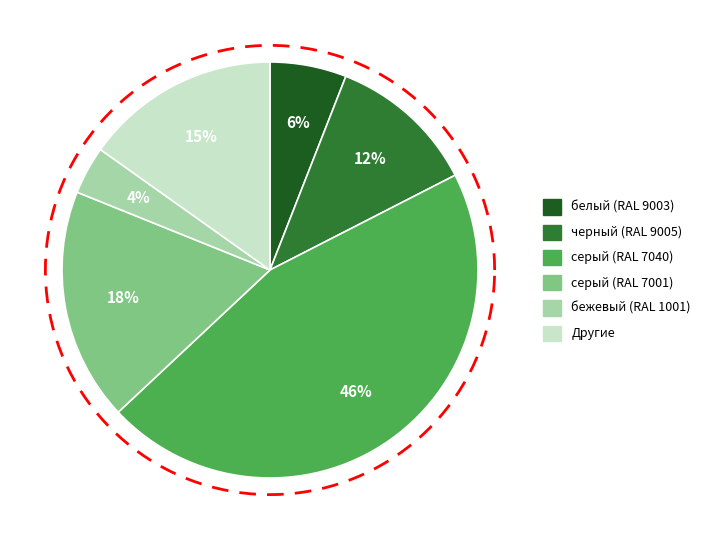

Which slice is the largest?

серый (RAL 7040)